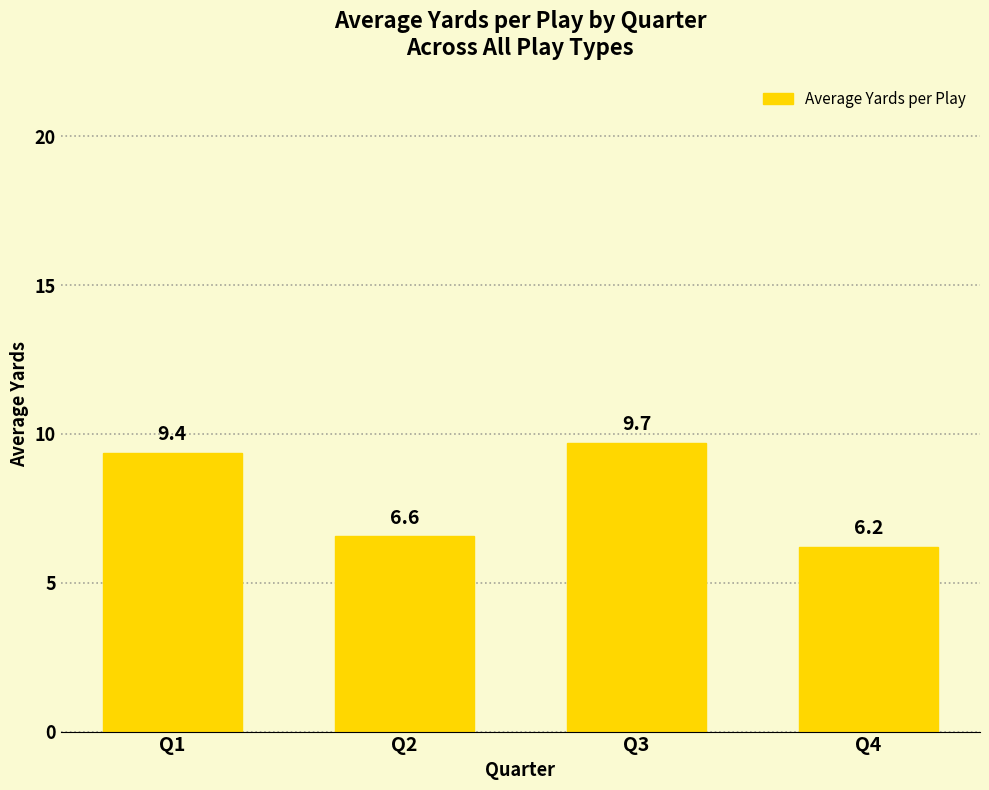

Are the bars horizontal?

No